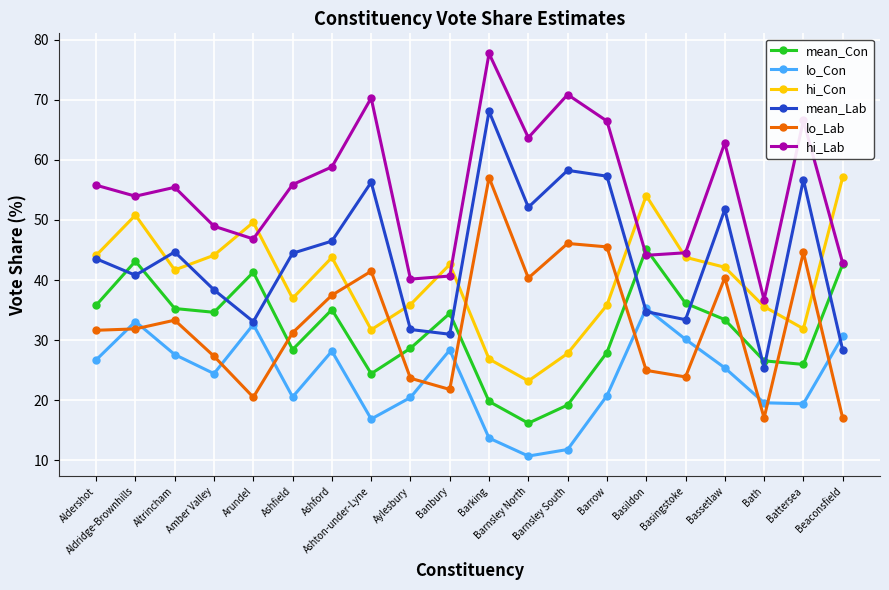

True or false: hi_Lab and lo_Con intersect in this chart.

False